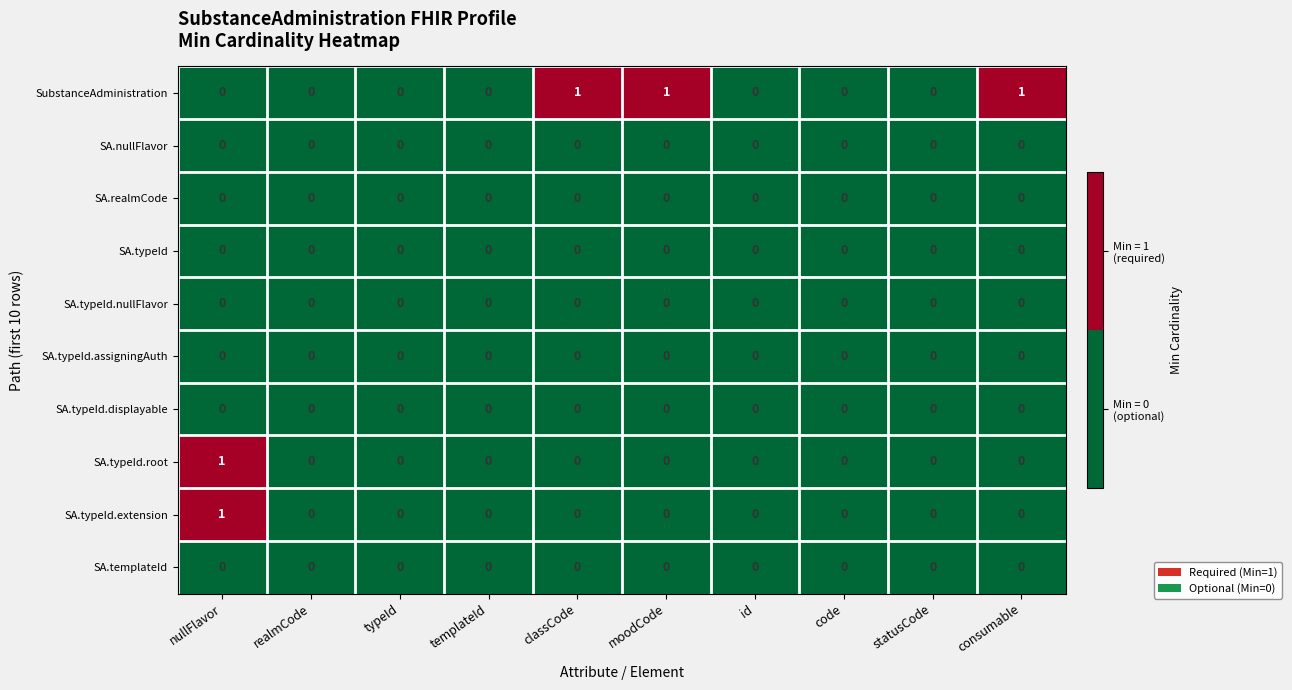

The value of SA.typeId.root at code is 0. True or false?

True